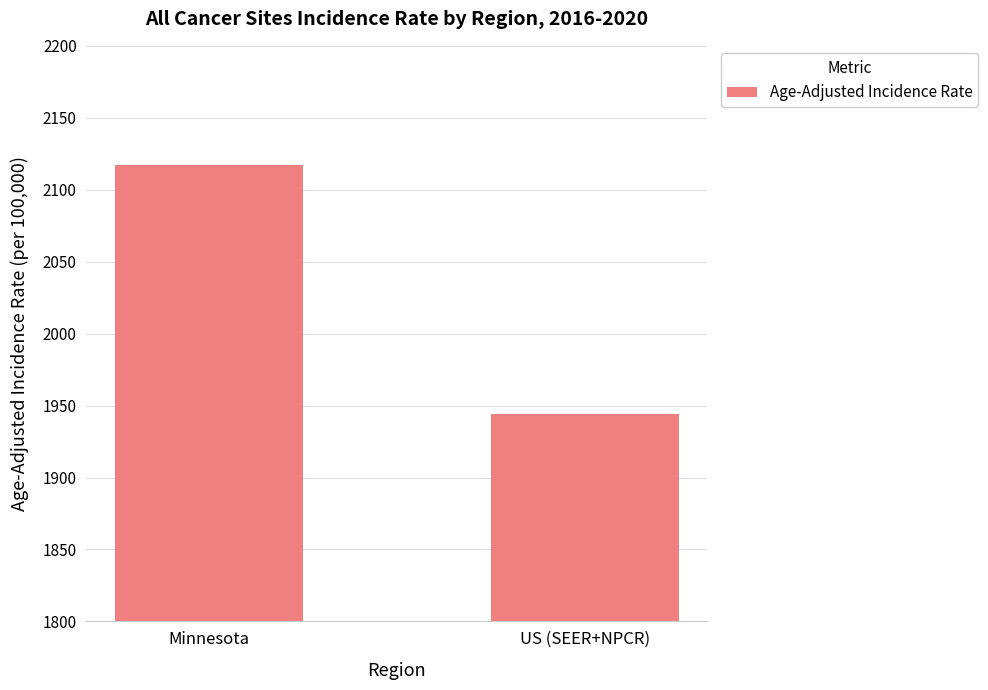

Which label corresponds to the smallest value in the chart?

US (SEER+NPCR)